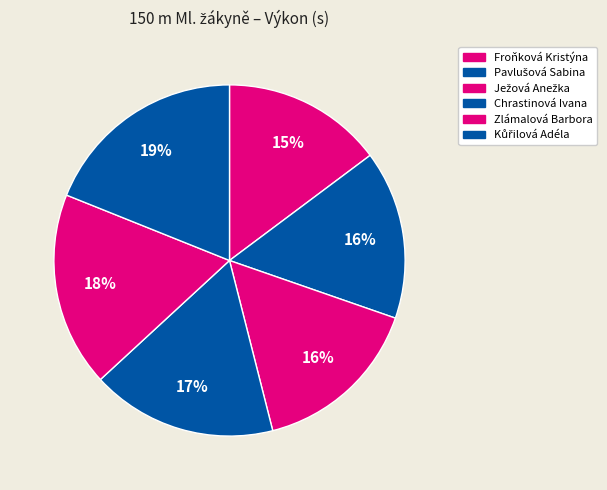

Count the number of slices in the pie.

6